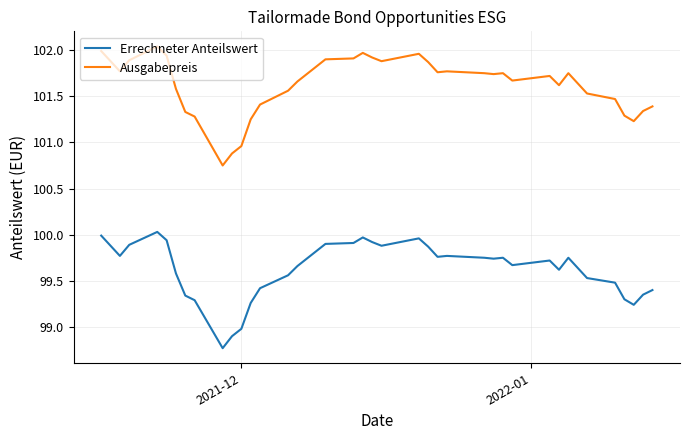

What is the difference between the maximum and minimum values in the Ausgabepreis series?

1.3